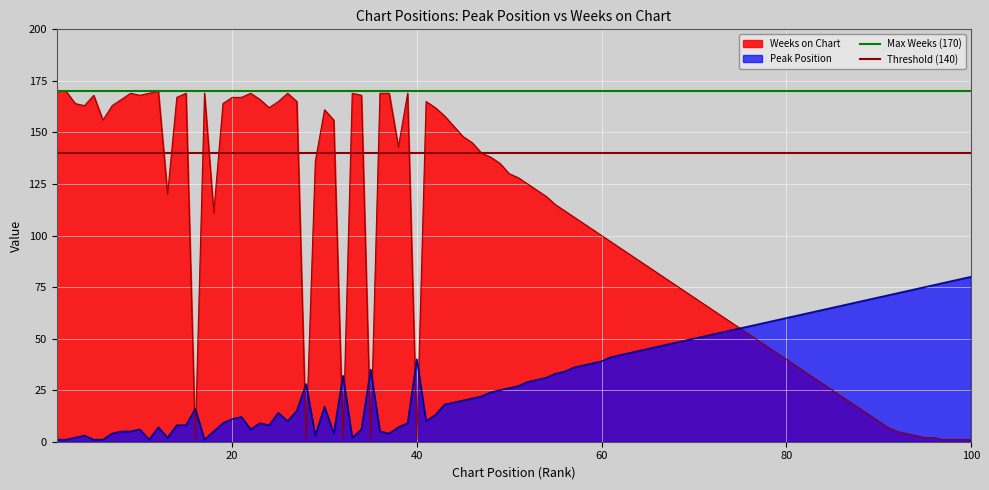

What is the value of the Threshold (140) point at the 1st from the left?

140